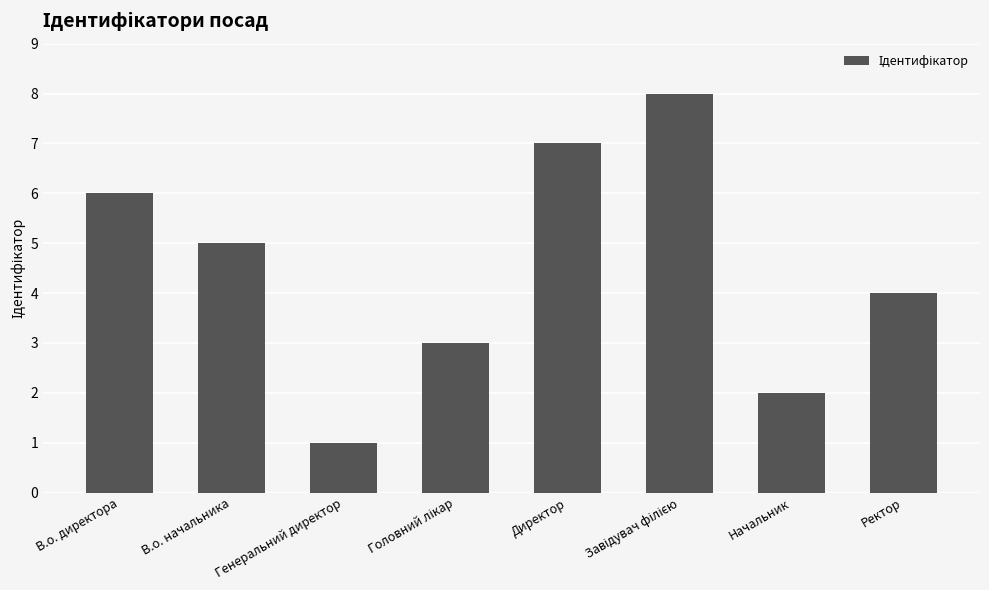

How many bars are there in total?

8